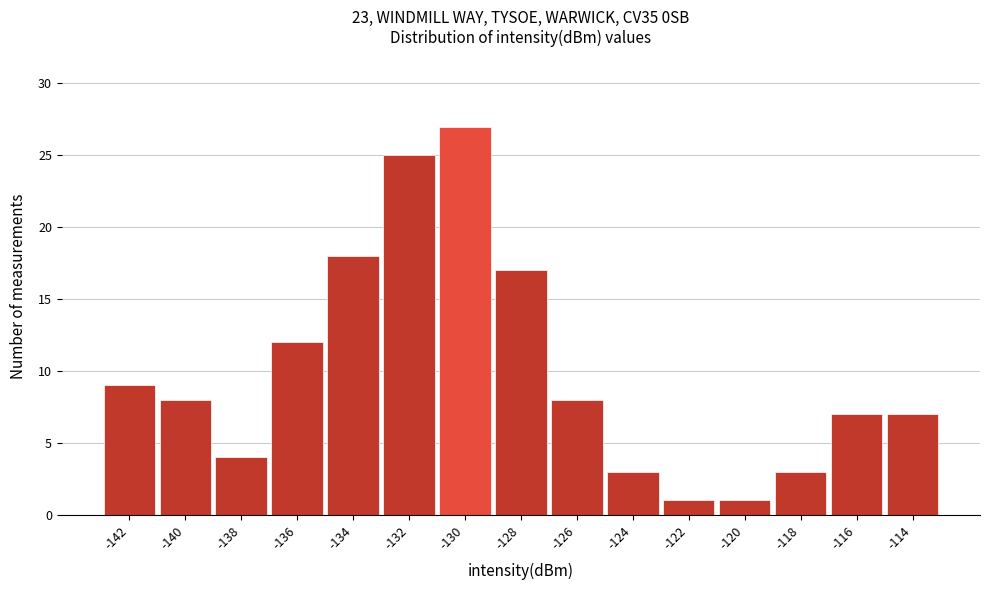

Reading left to right, list all the values displayed in this chart.

-142=9	-140=8	-138=4	-136=12	-134=18	-132=25	-130=27	-128=17	-126=8	-124=3	-122=1	-120=1	-118=3	-116=7	-114=7